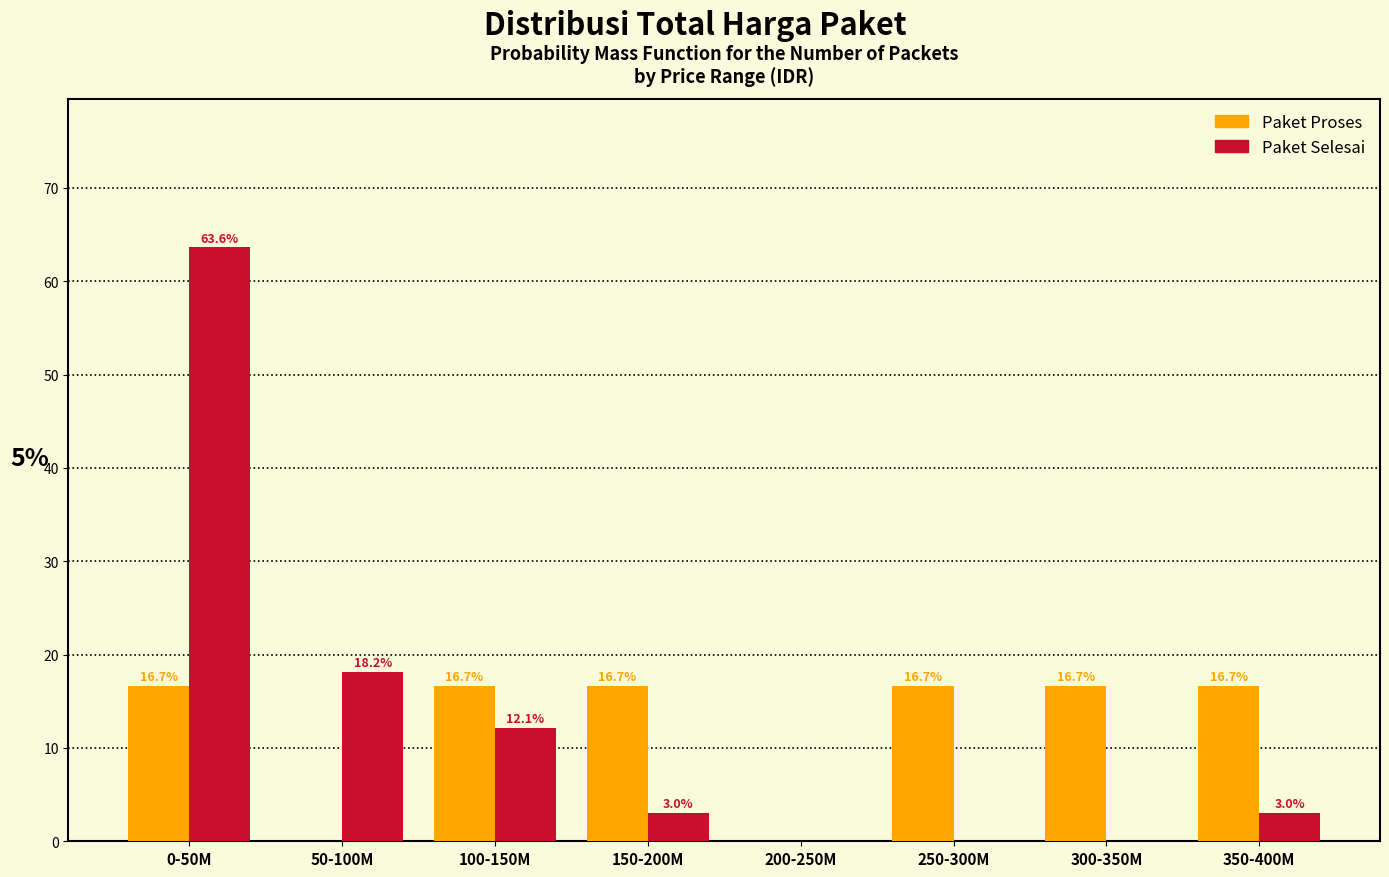

Reading left to right, what are all the values shown in this chart?

Paket Proses: 0-50M=16.7	50-100M=0.0	100-150M=16.7	150-200M=16.7	200-250M=0.0	250-300M=16.7	300-350M=16.7	350-400M=16.7
Paket Selesai: 0-50M=63.6	50-100M=18.2	100-150M=12.1	150-200M=3.0	200-250M=0.0	250-300M=0.0	300-350M=0.0	350-400M=3.0